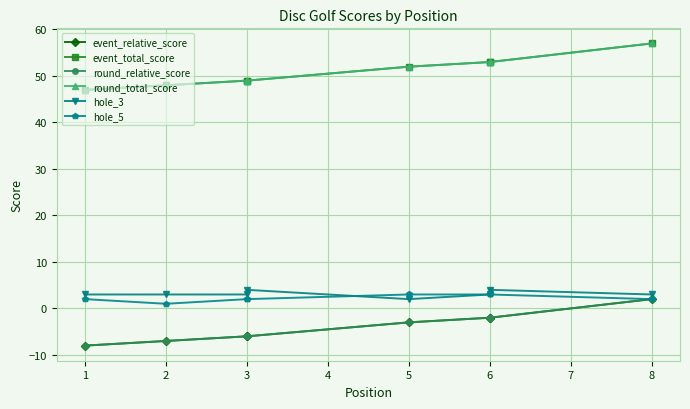

Between 6 and 3, which is larger?

6